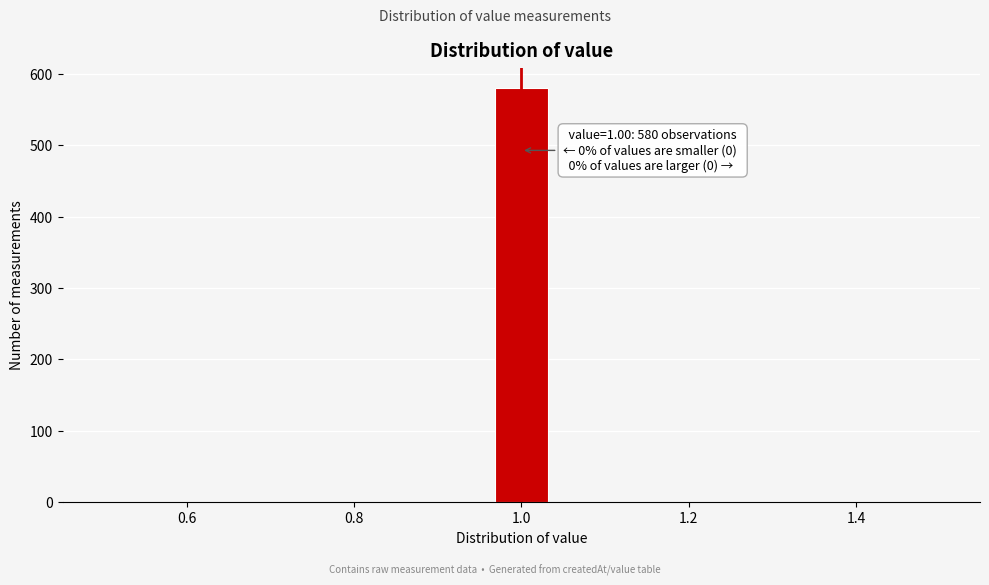

Read against the x-axis, roughly where is the centre of the tallest bar?

1.00